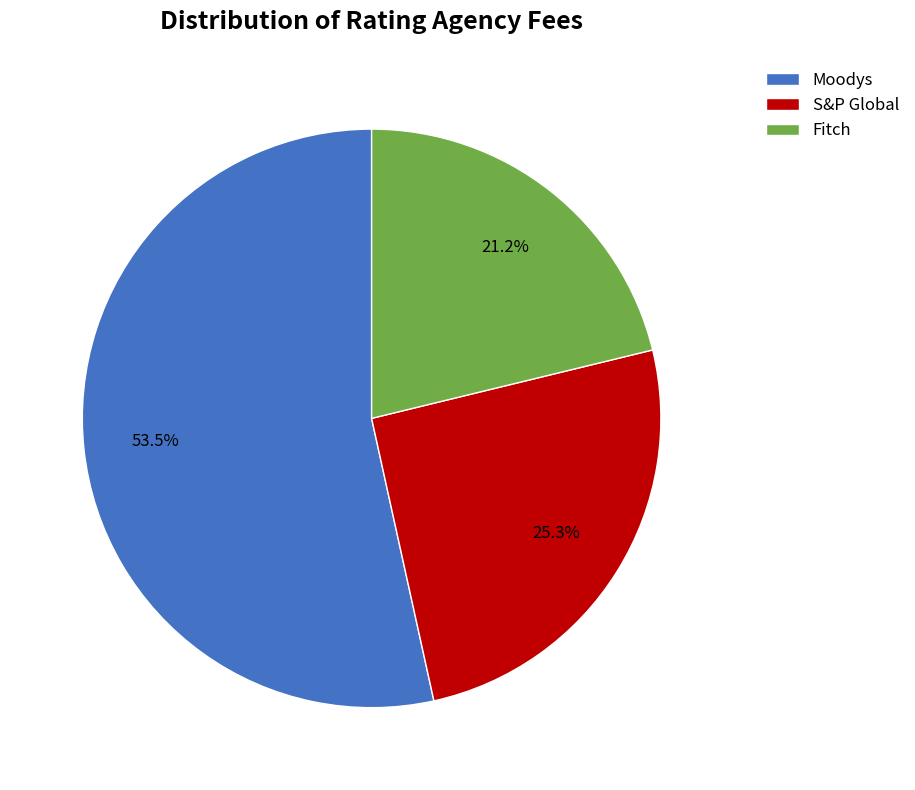

Which slice is the smallest?

Fitch